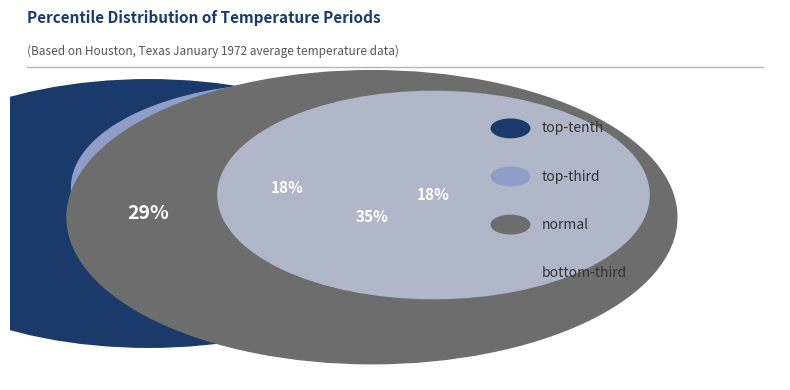

Count the number of slices in the pie.

4